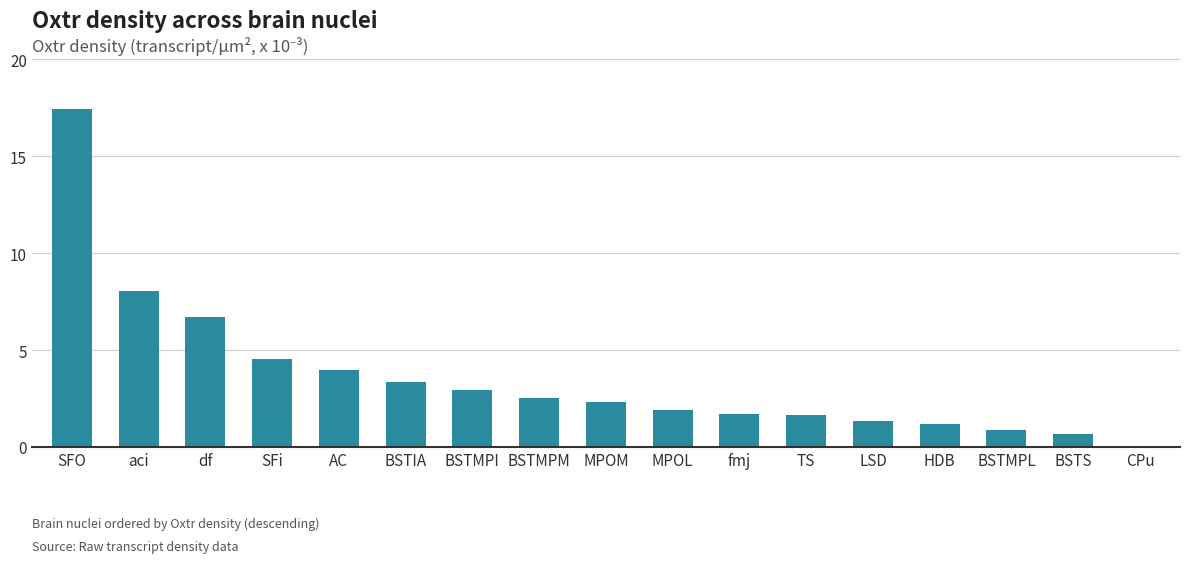

How many bars are there in total?

17